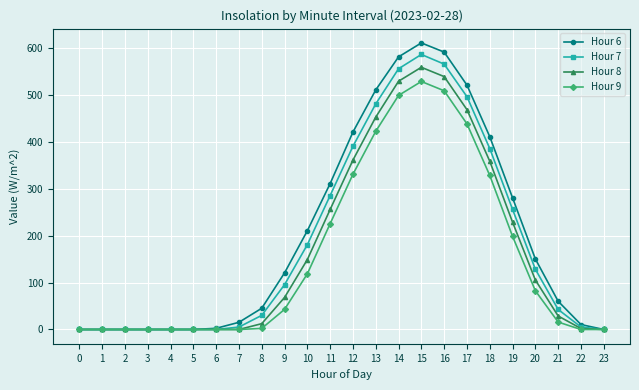

Is it true that Hour 9 equals 0.0 at 23?

True